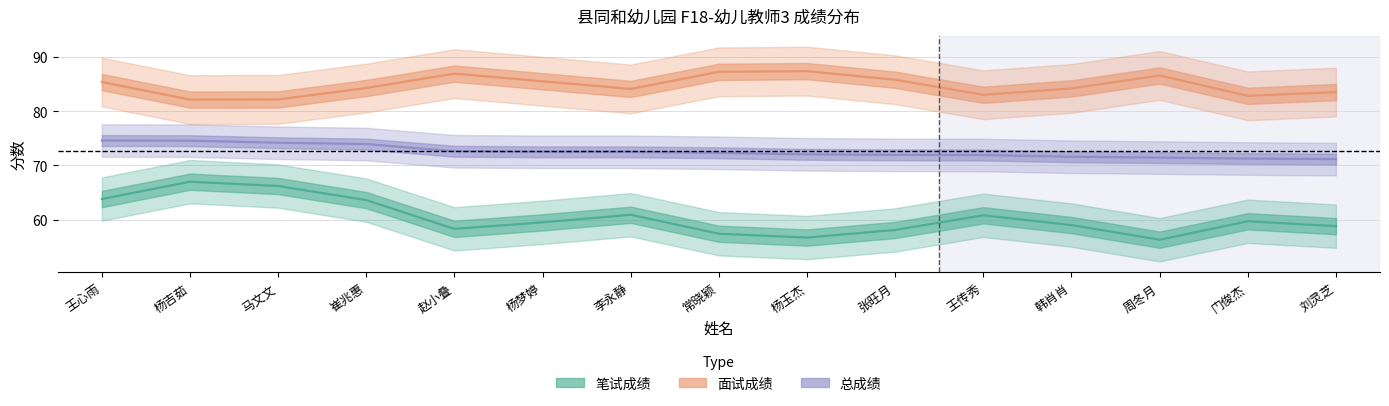

What is the average value of the 总成绩 series?

72.6